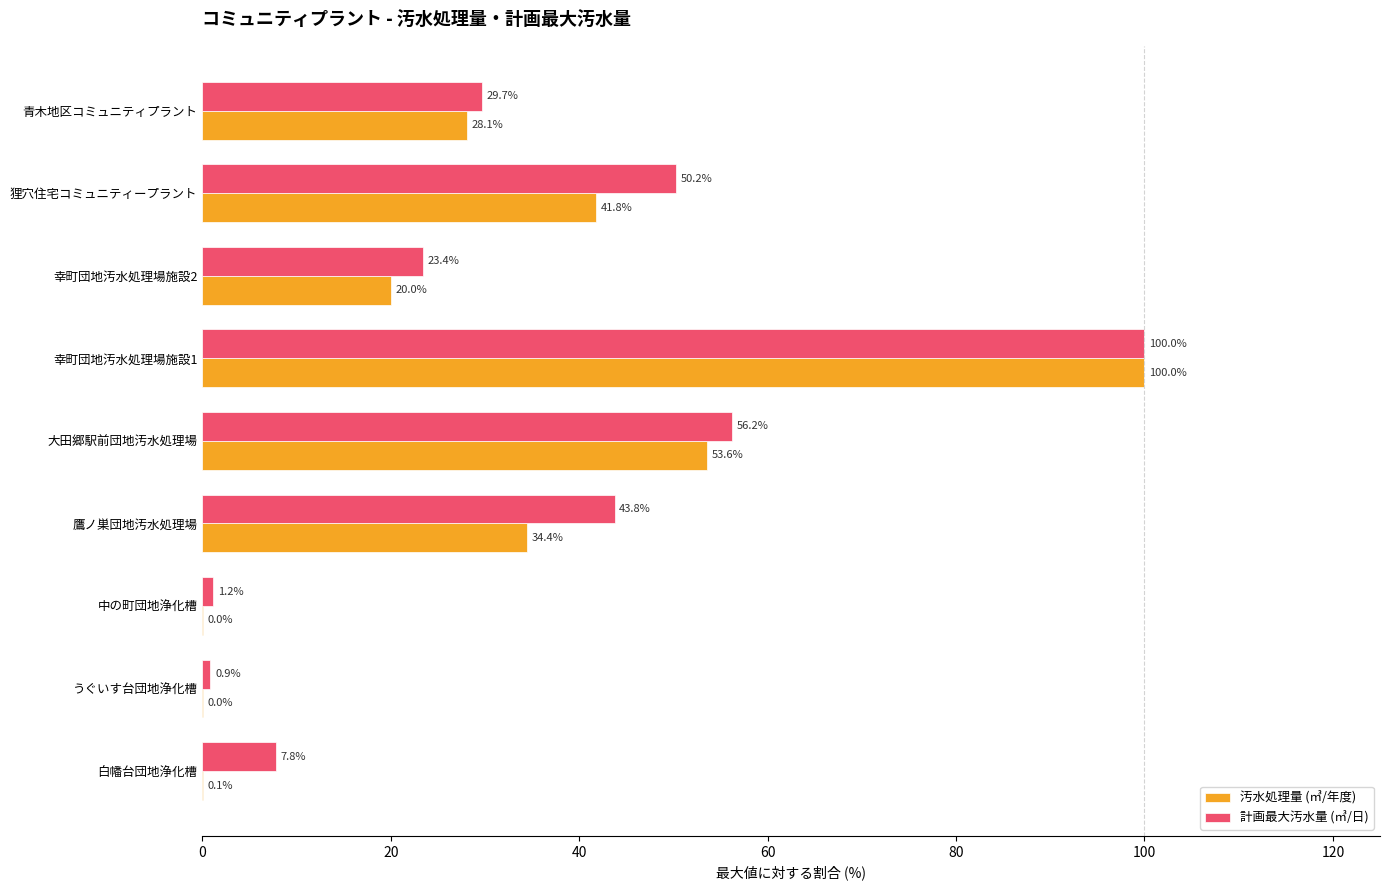

Is the value of 計画最大汚水量 (㎥/日) at 鷹ノ巣団地汚水処理場 greater than the value of 汚水処理量 (㎥/年度) at 幸町団地汚水処理場施設1?

No